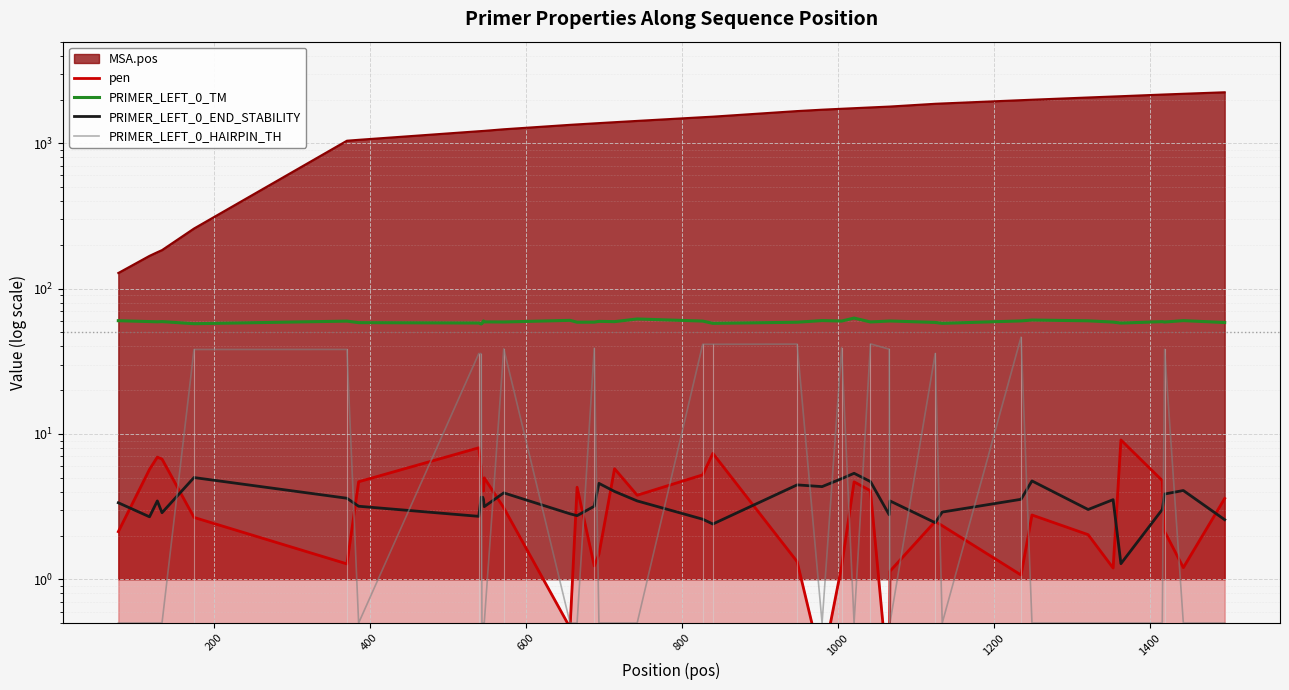

How many times do pen and PRIMER_LEFT_0_END_STABILITY cross each other?

13